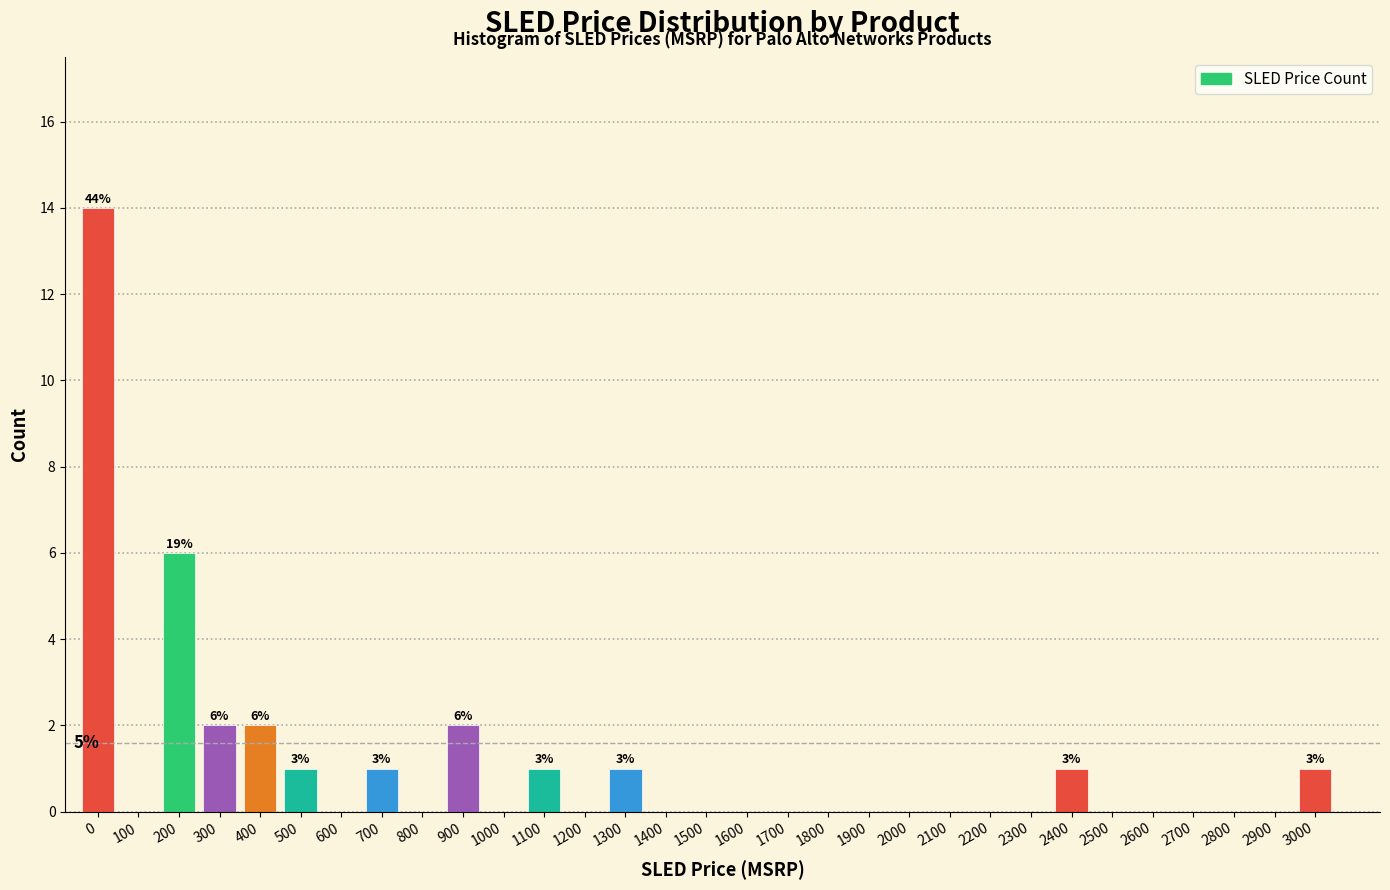

Between 400 and 700, which is larger?

400